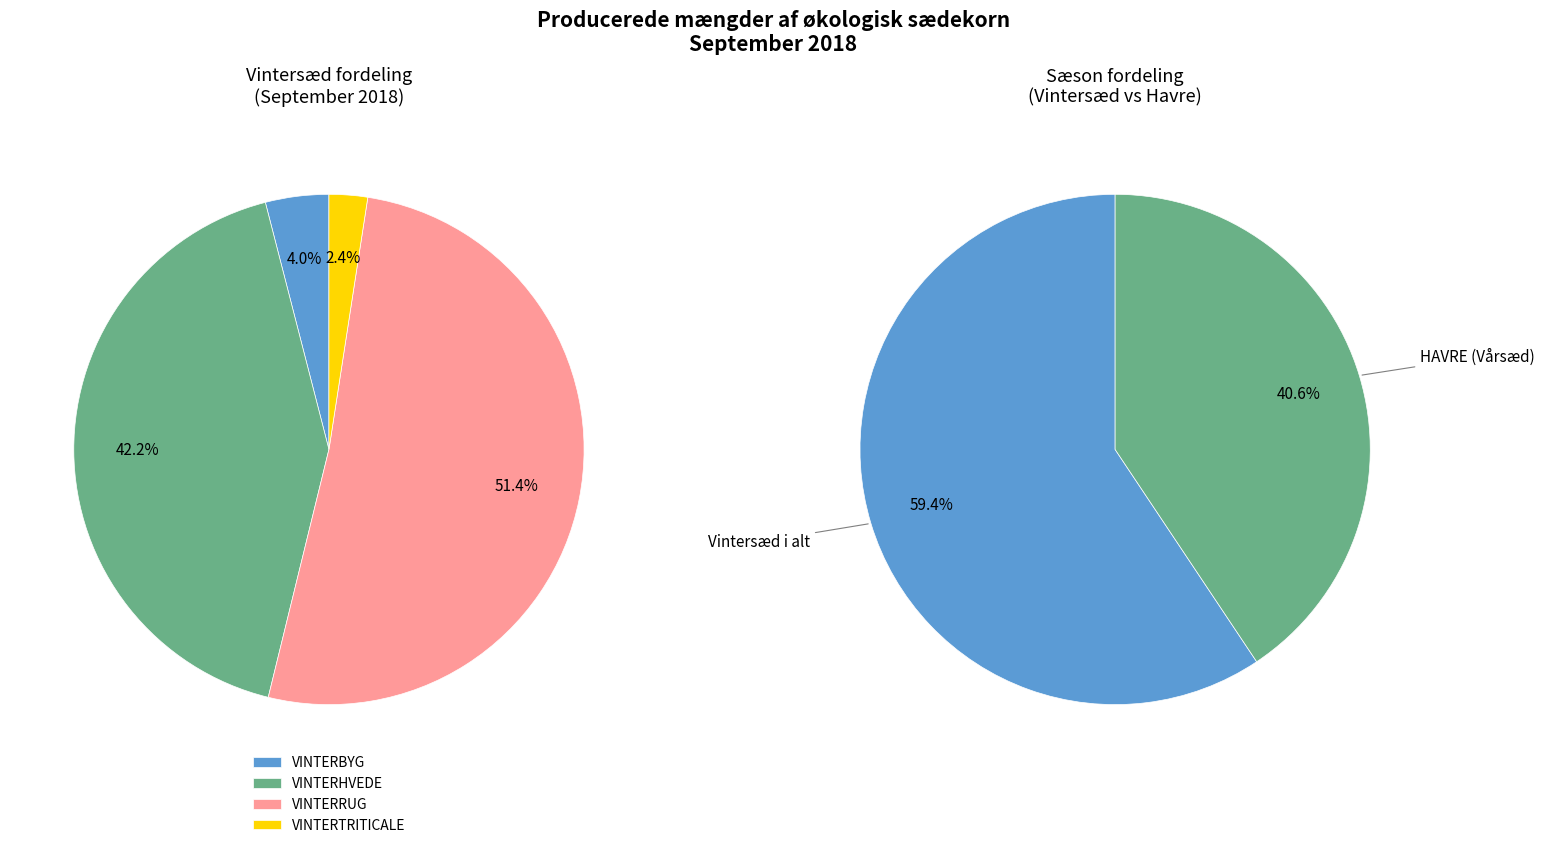

Which slice is the smallest?

VINTERTRITICALE